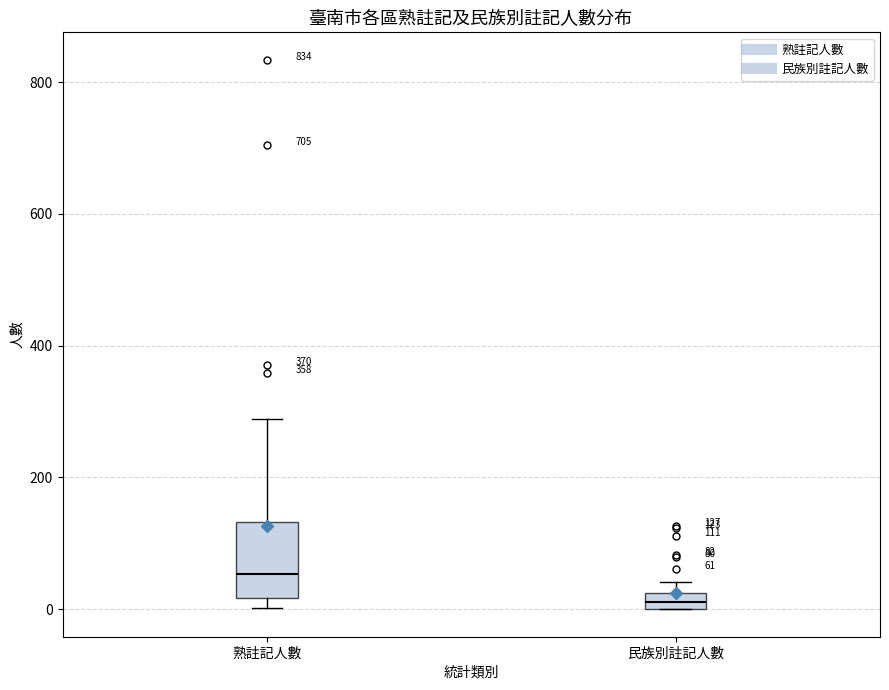

Which box has the highest median line?

熟註記人數